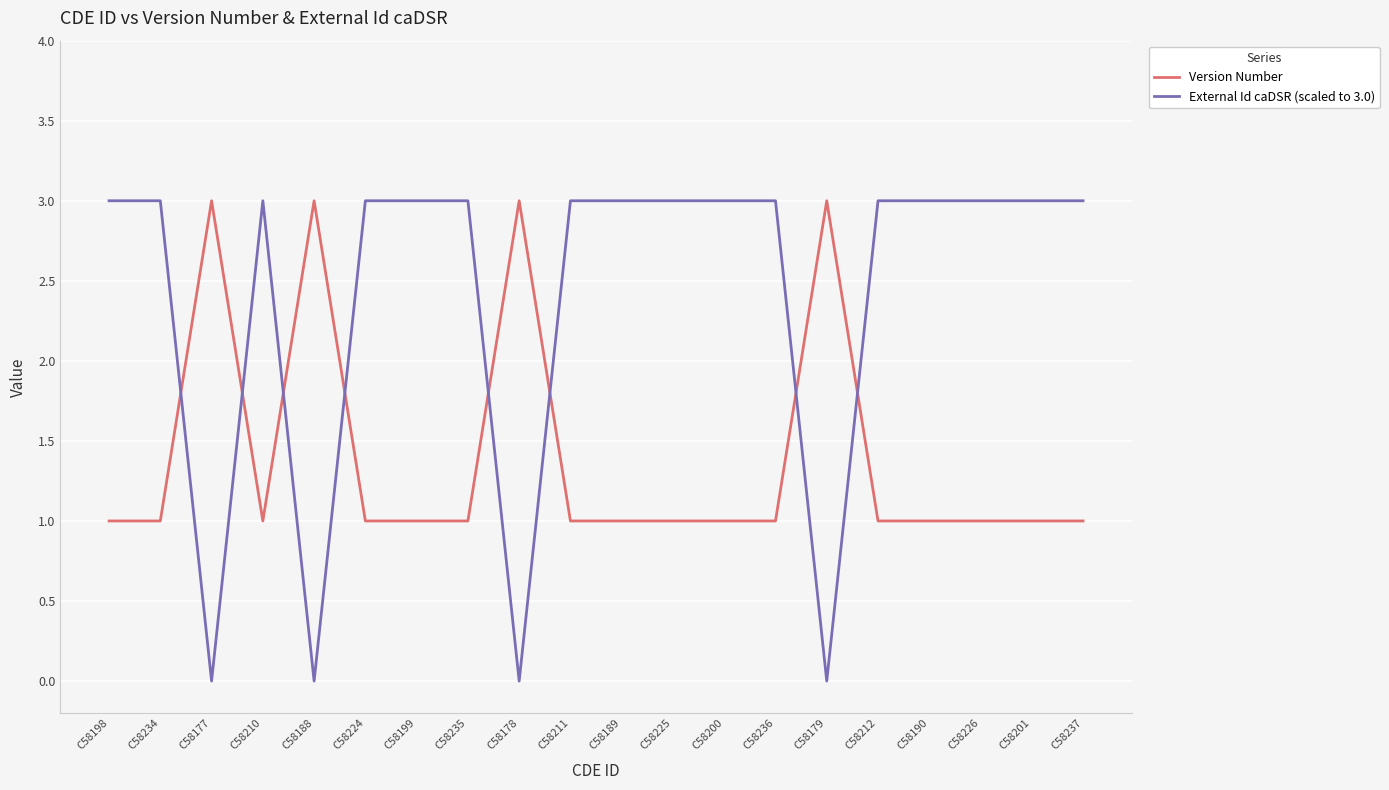

Rank the series at C58189 from highest to lowest value.

External Id caDSR (scaled to 3.0), Version Number